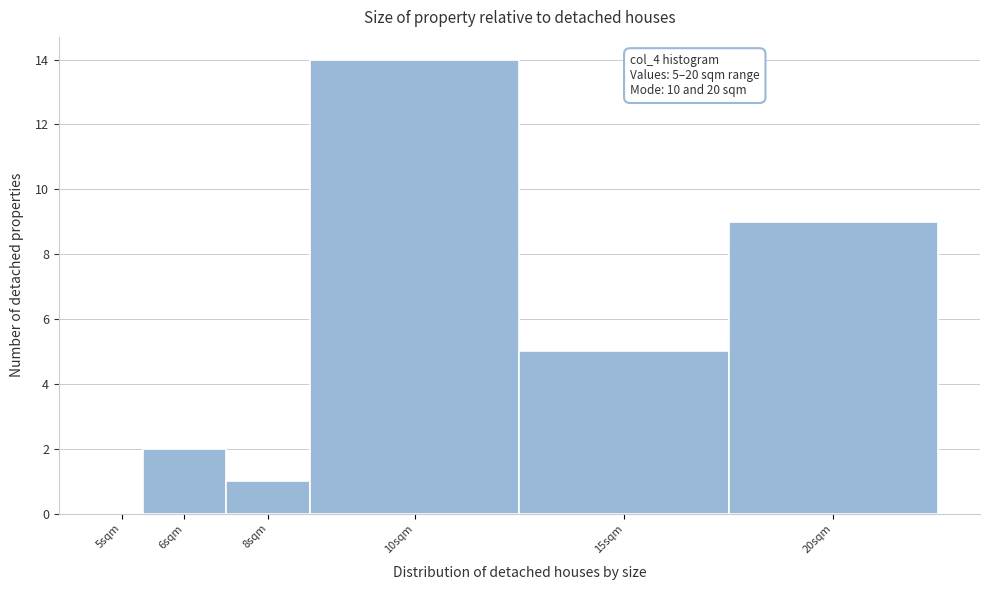

Reading right to left, what are all the values shown in this chart?

20sqm=9	15sqm=5	10sqm=14	8sqm=1	6sqm=2	5sqm=0